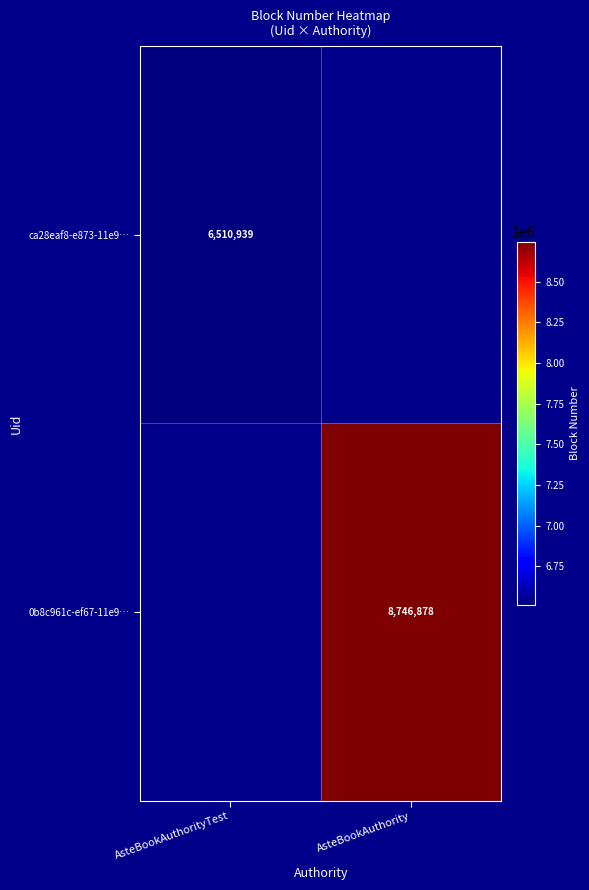

Is it true that 0b8c961c-ef67-11e9… equals 8746878 at AsteBookAuthority?

True